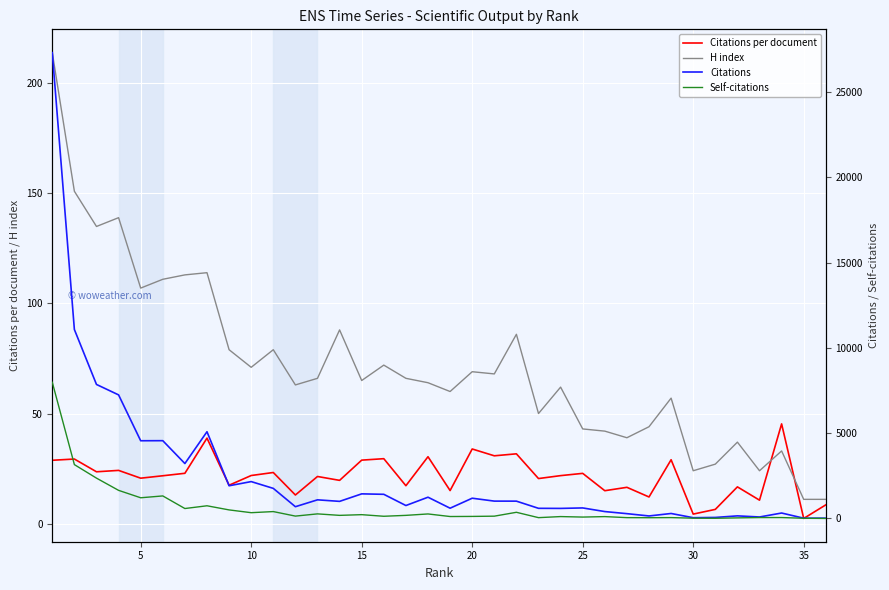

What is the difference between the maximum and minimum values in the H index series?

203.0